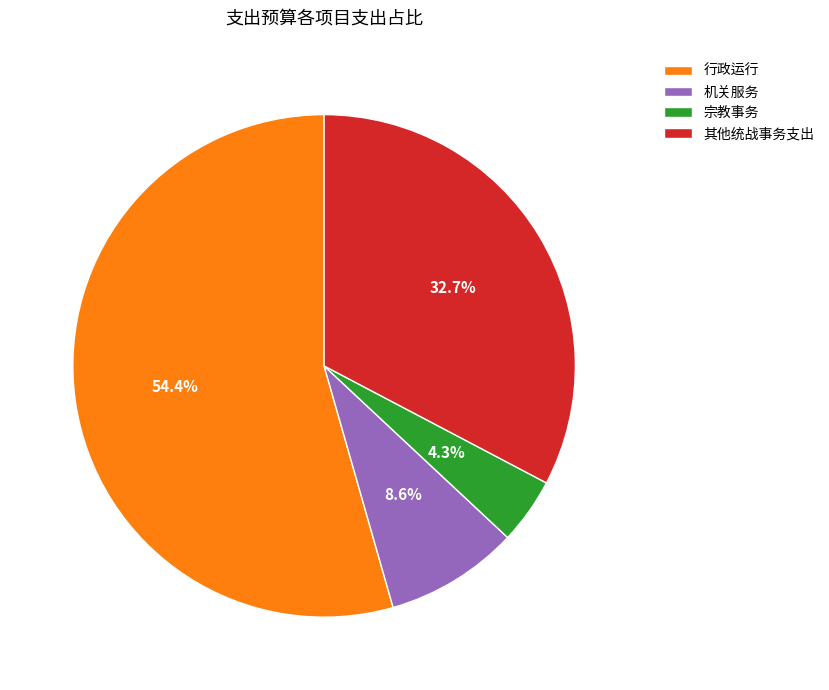

To the nearest percent, what is the difference between the largest and smallest slice percentages?

50%